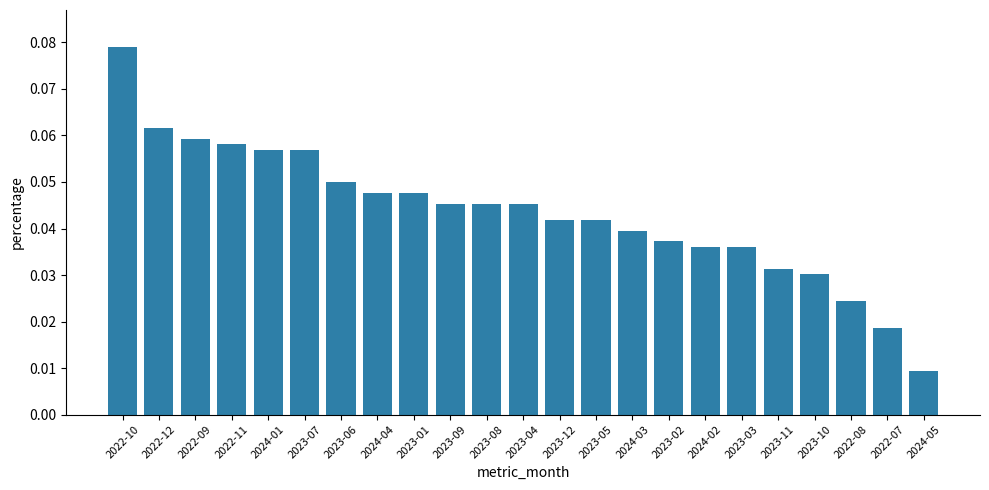

True or false: the data shows 0.1 at 2023-05.

False